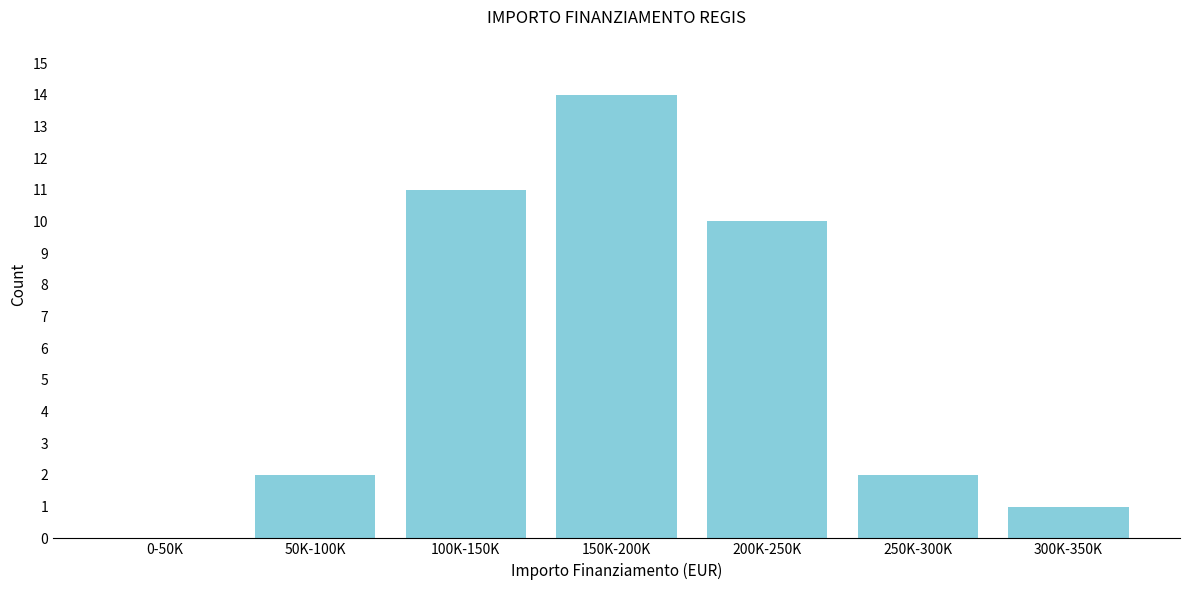

Reading right to left, list all the values displayed in this chart.

300K-350K=1	250K-300K=2	200K-250K=10	150K-200K=14	100K-150K=11	50K-100K=2	0-50K=0